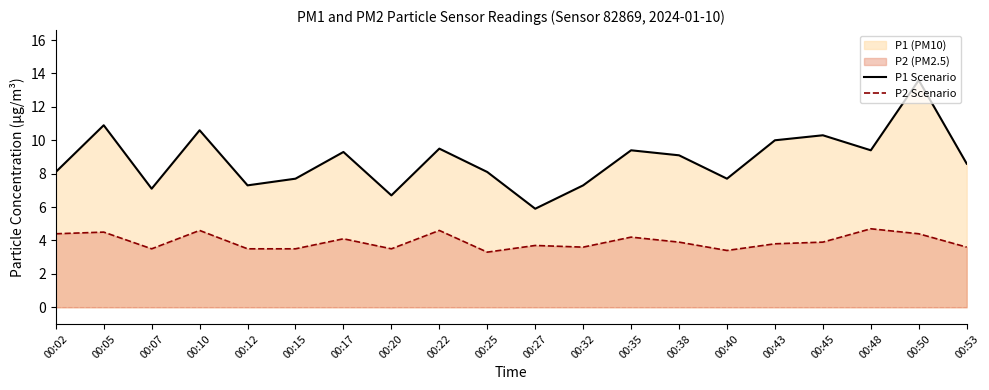

Where is the first local minimum for P1 Scenario?

00:07